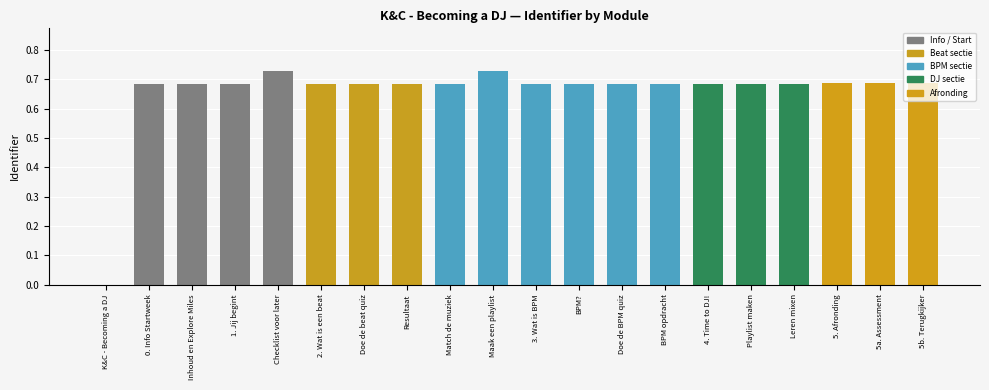

The value at K&C - Becoming a DJ is -0.5. True or false?

False